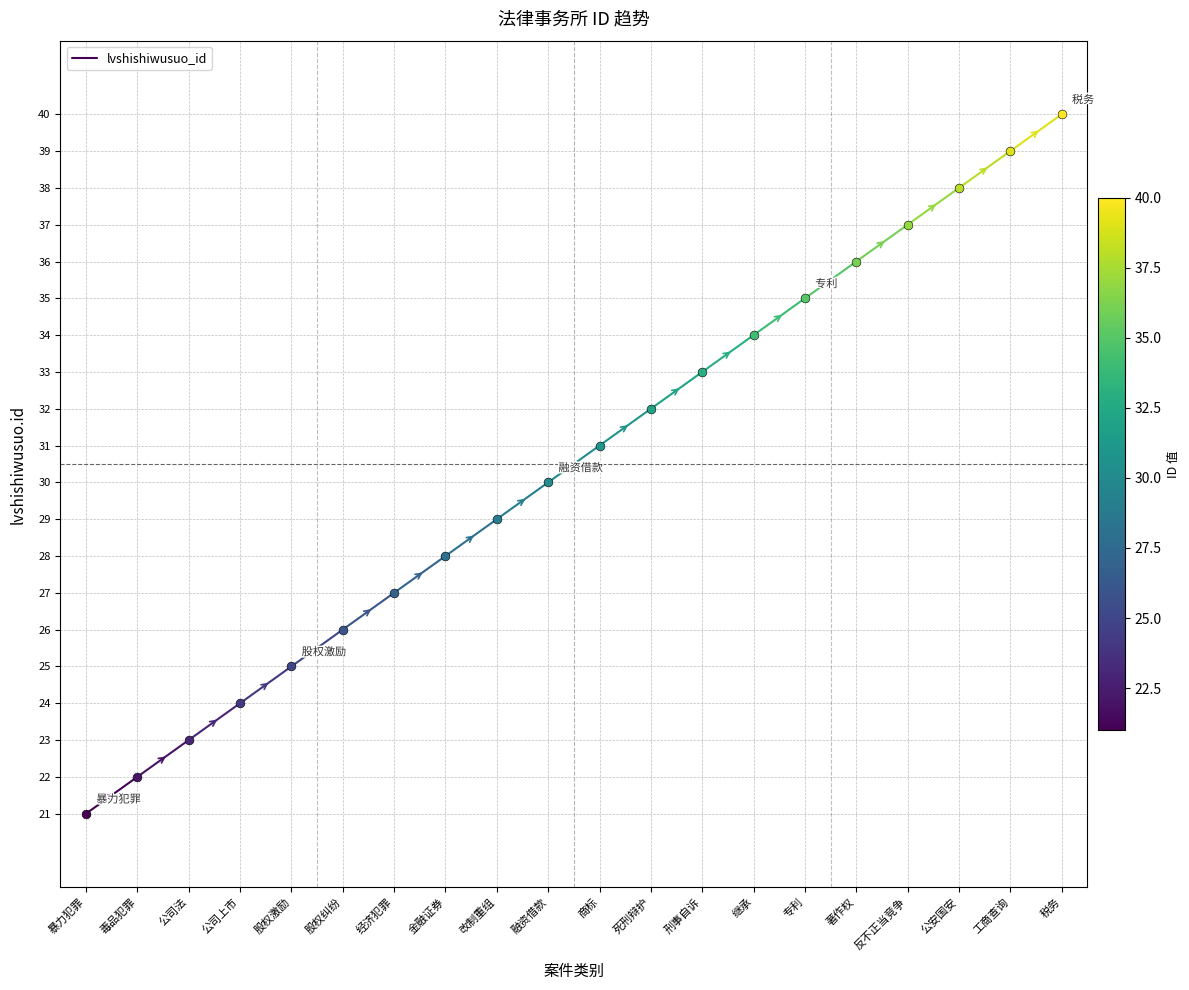

What is the ratio of the value at 暴力犯罪 to the value at 毒品犯罪?

1.0